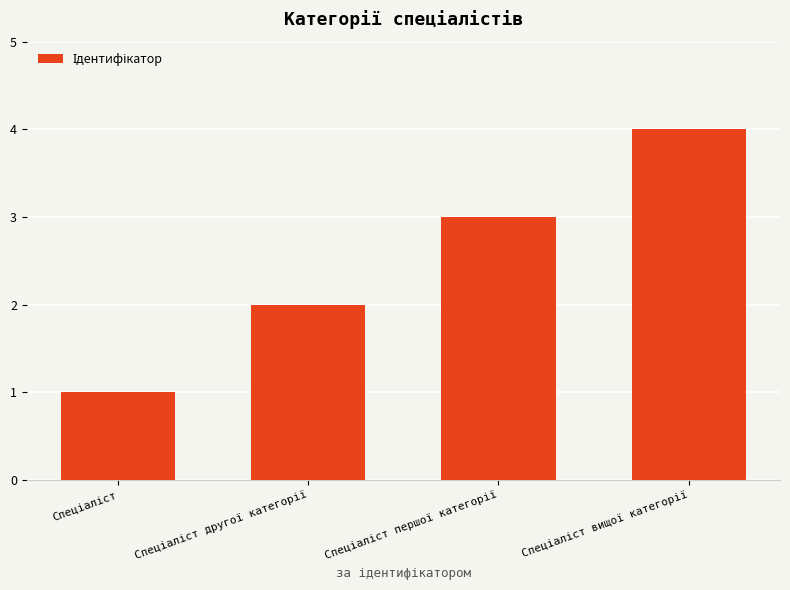

What is the maximum value shown in the chart?

4